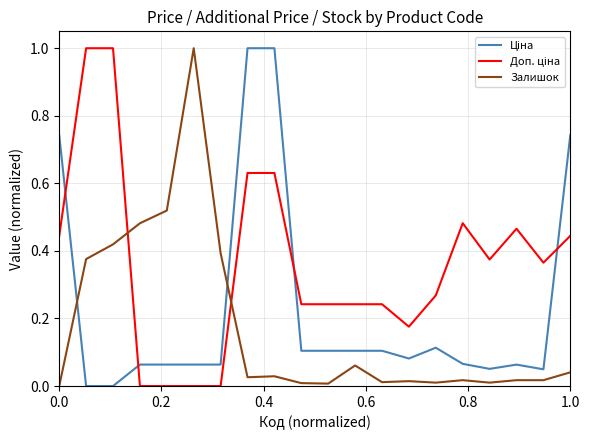

What is the maximum value shown in the chart?

1.0